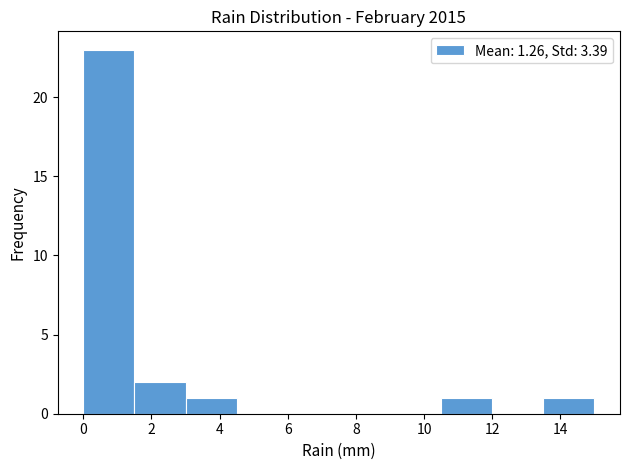

What is the height of the bar covering 1.5 to 3.0 on the x-axis? Neither the bar edges nor the heights are printed on the chart, so give them approximately, as read against the axes.

2